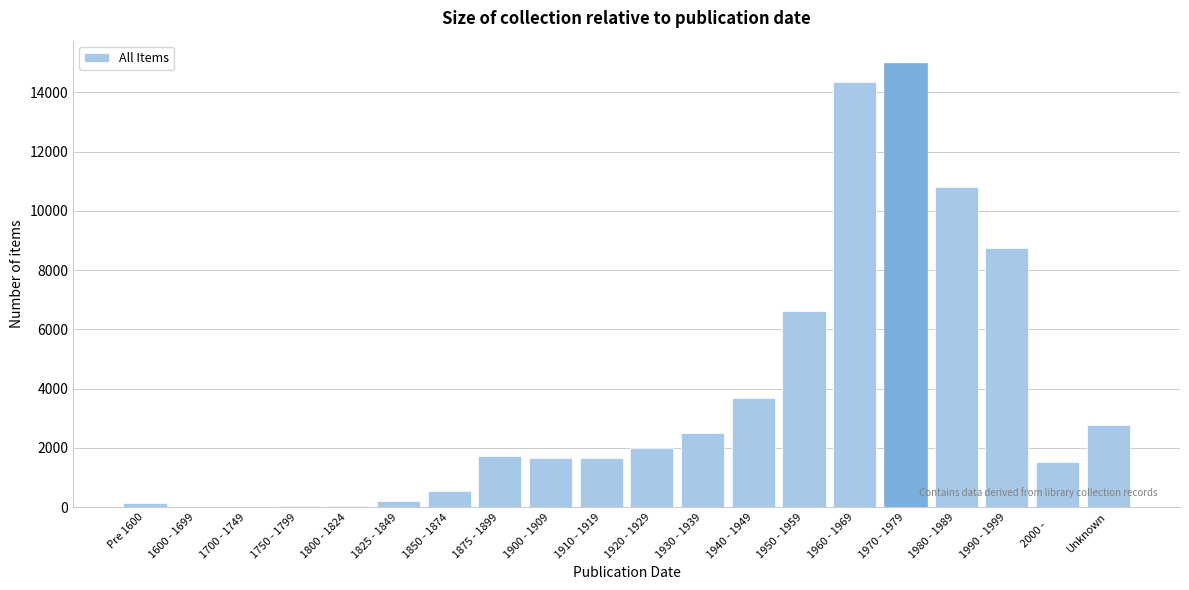

Where is the data nearest to the value 7505?

1950 - 1959